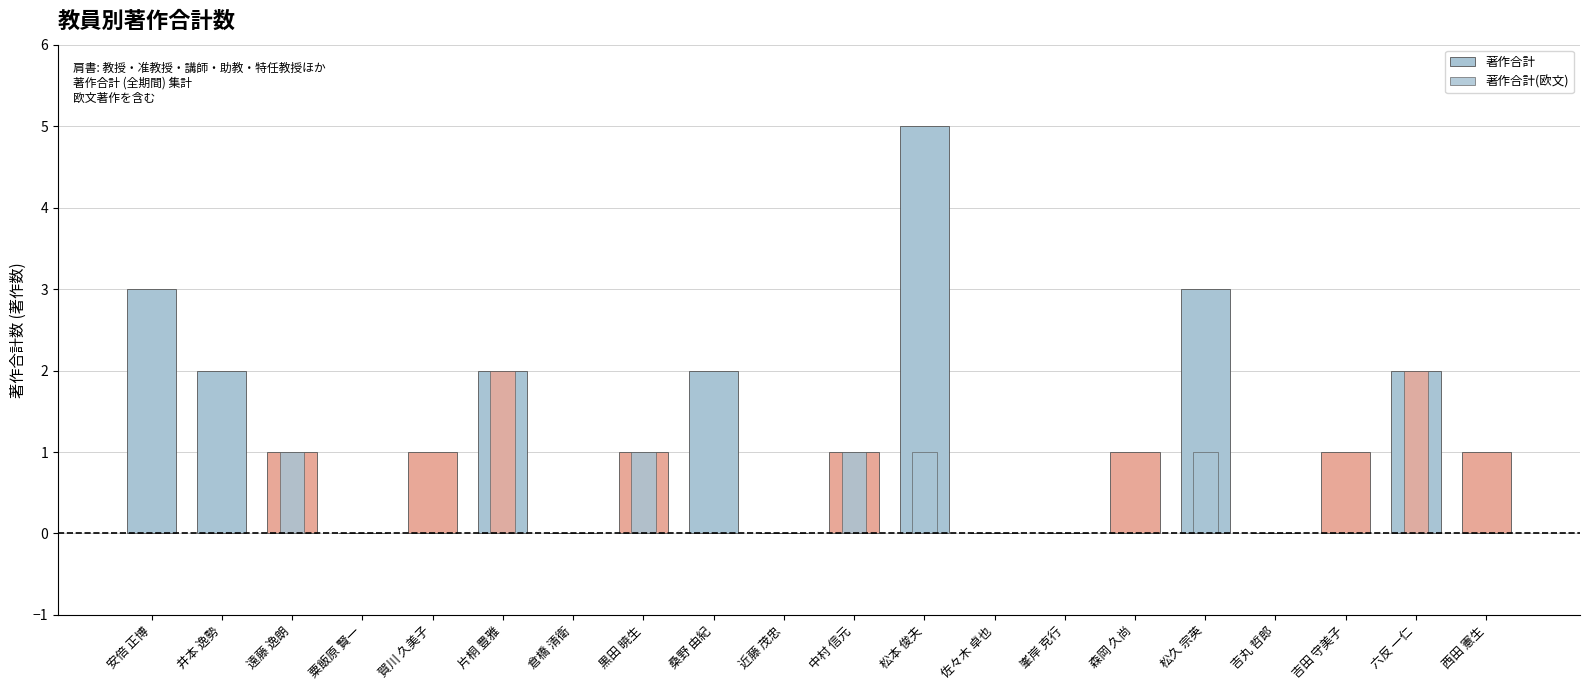

What position from the right is 安倍 正博?

20